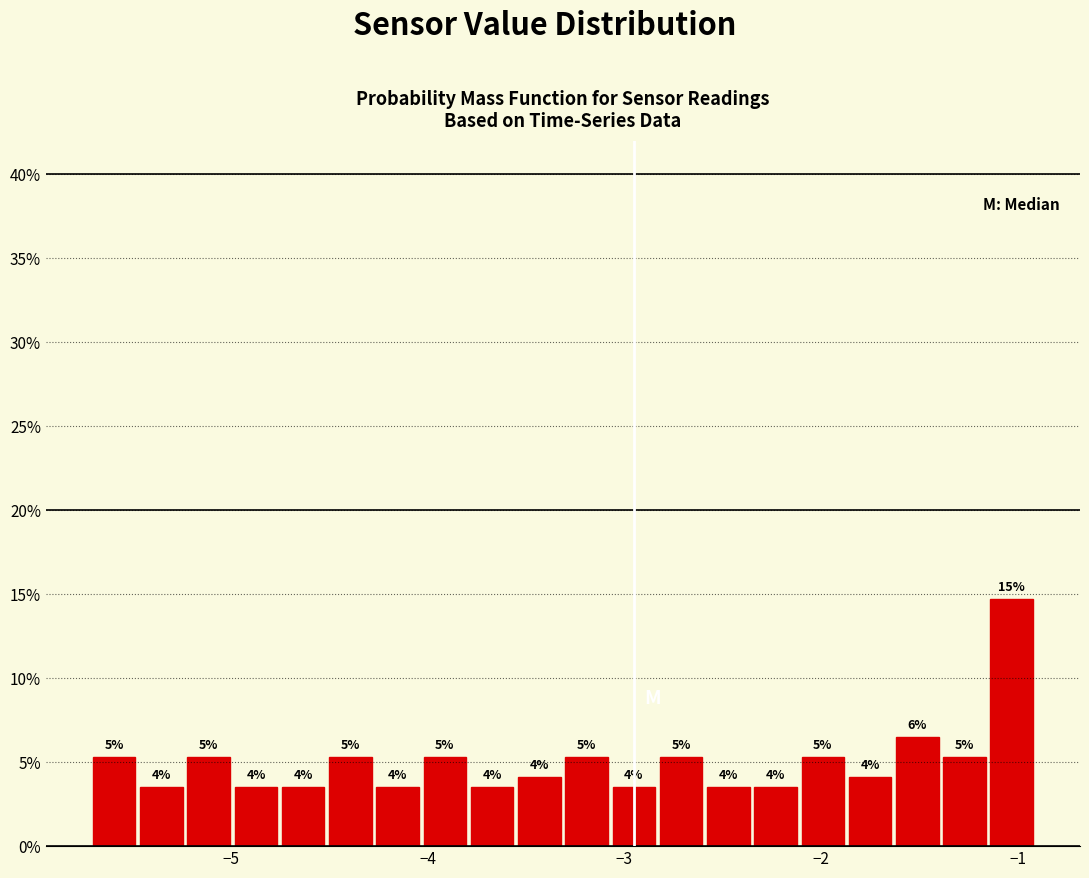

Around what value on the x-axis is the tallest bar? Give the approximate position of its centre, as read against the axis.

-1.0